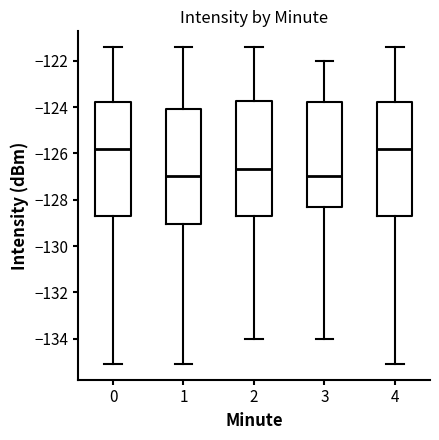

Where does the median line of the box at x = 2 sit on the y-axis? The values are not printed on the chart, so give them approximately, as read against the axis.

-126.6